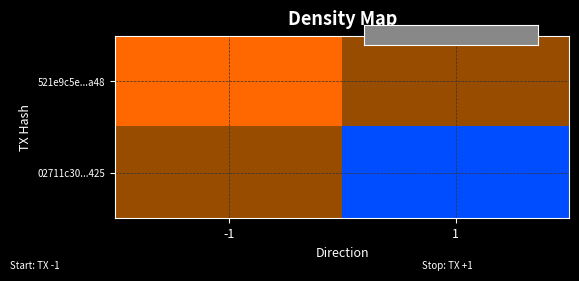

The value of 02711c300f5c33712cc669808fbd5eebddd6425 at io_index is 2. True or false?

True